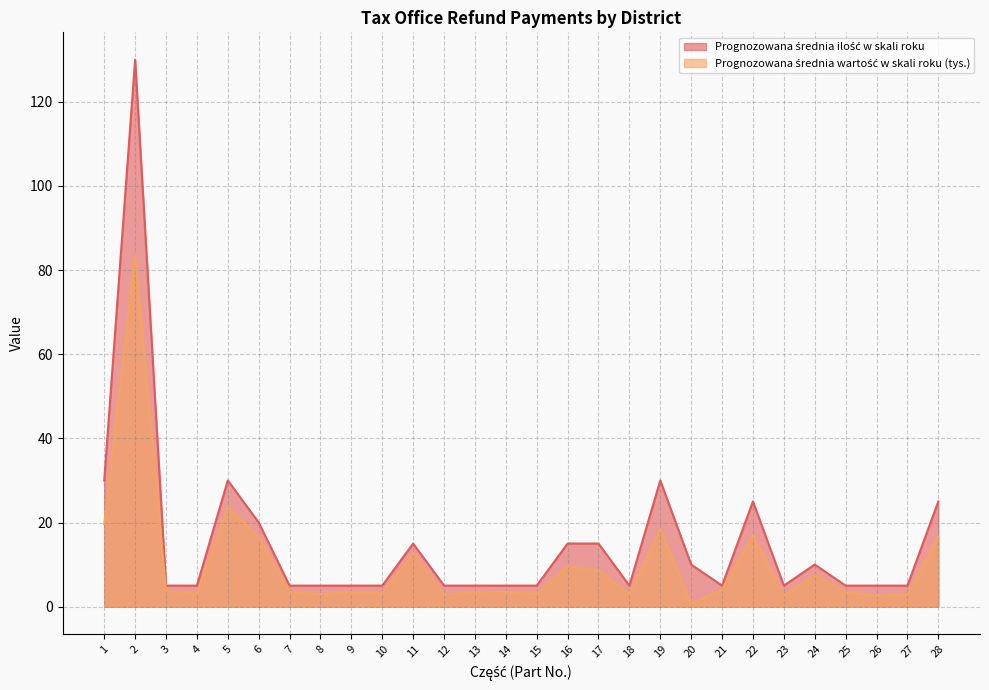

Where is Prognozowana średnia ilość w skali roku nearest to the value 67?

1